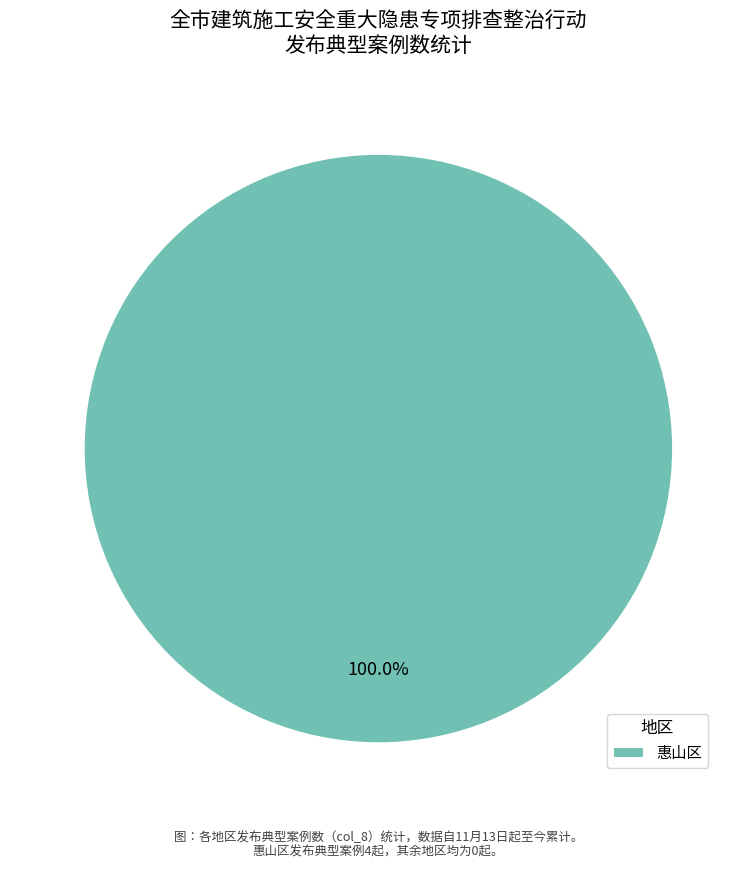

Rank the categories by value from highest to lowest.

惠山区